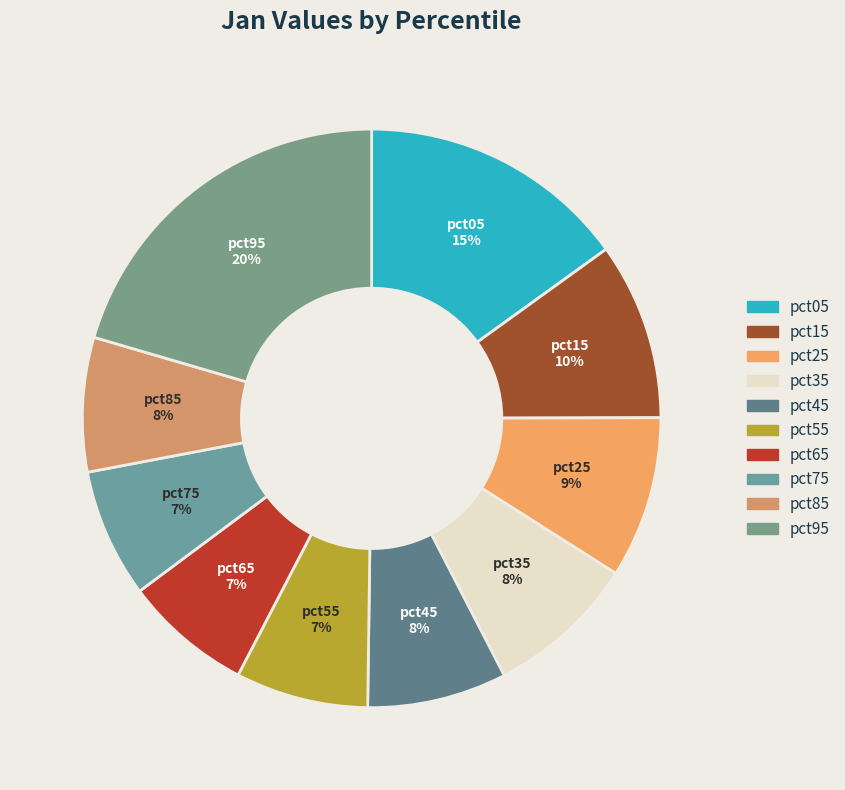

Does pct75 represent more than half of the total?

No